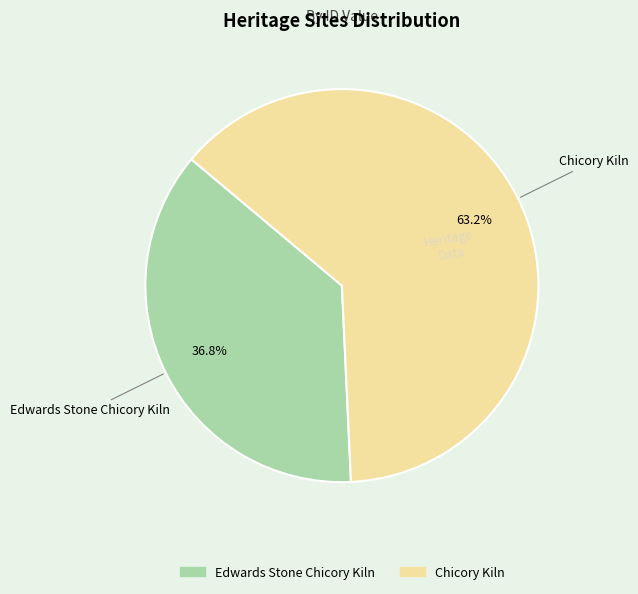

Rank the categories by value from lowest to highest.

Edwards Stone Chicory Kiln, Chicory Kiln